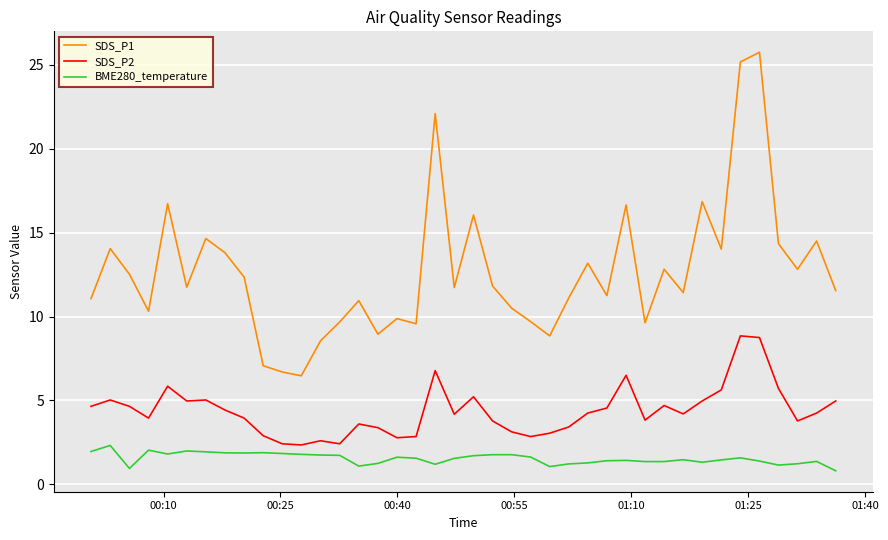

What is the average value of the BME280_temperature series?

1.5